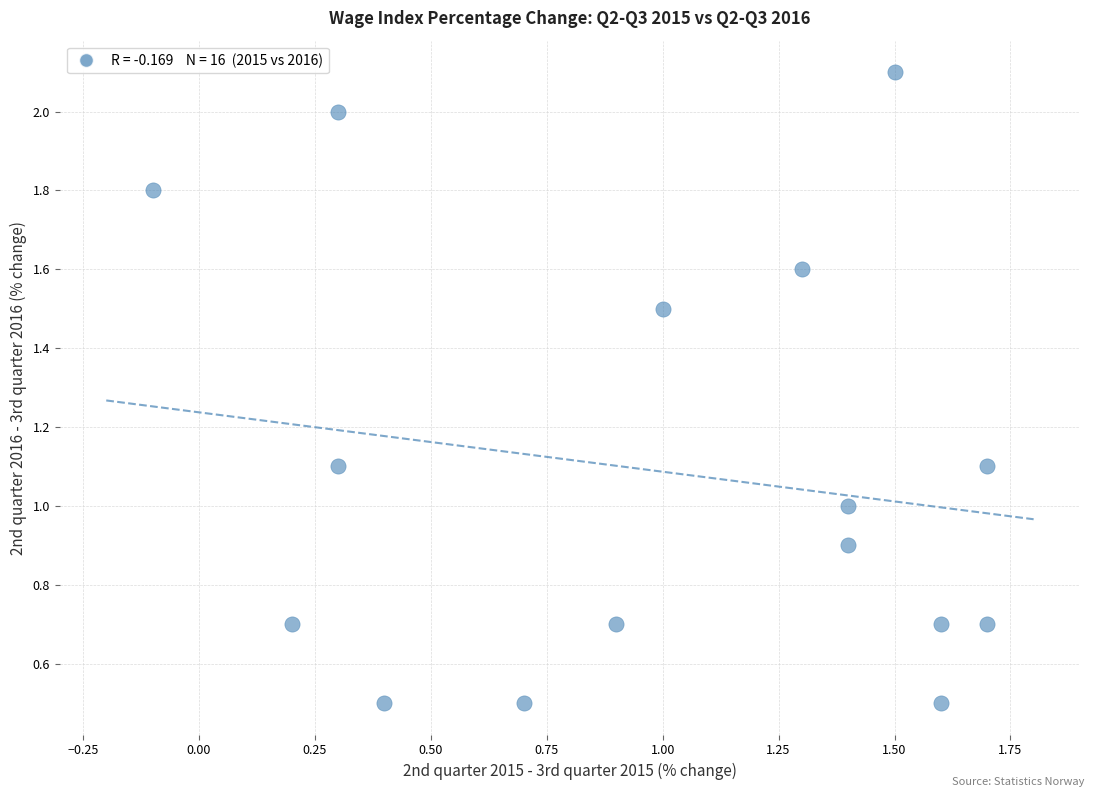

What is the range of X values (max minus min)?

1.8